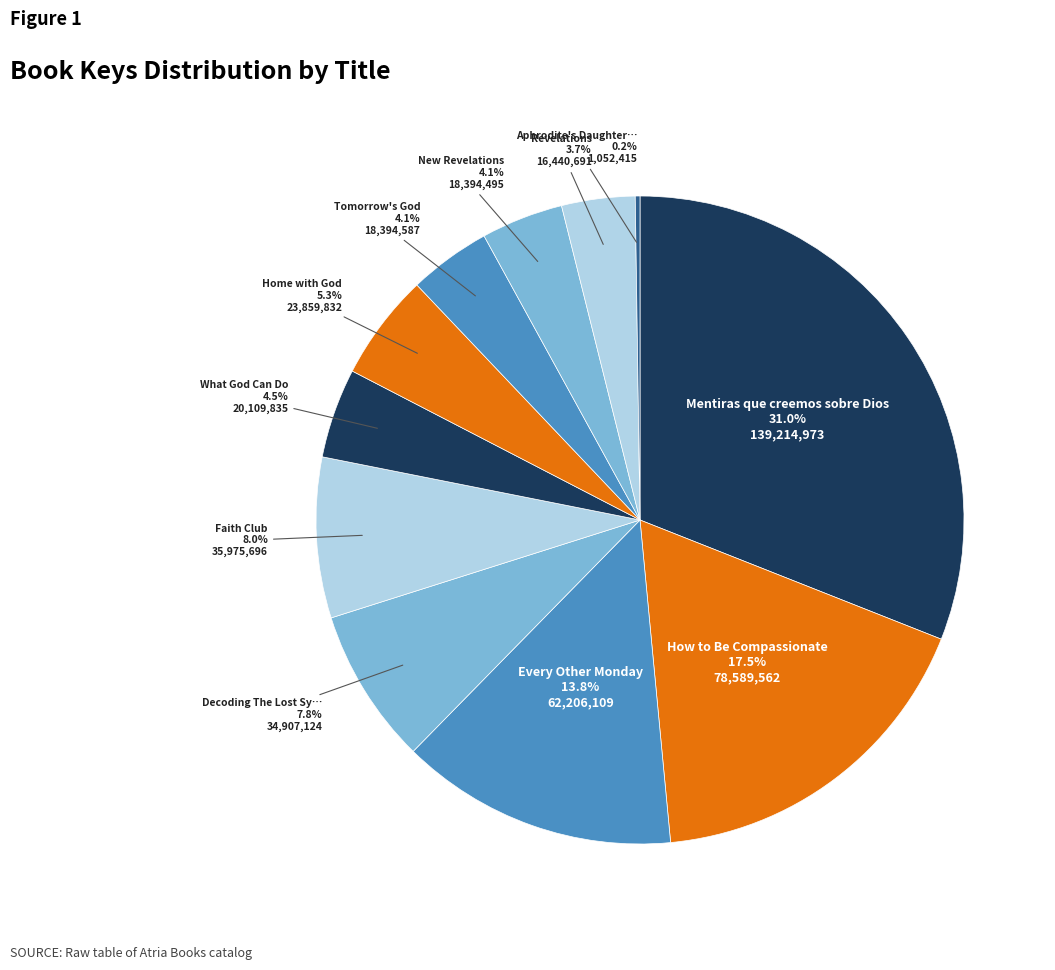

Which category has the biggest portion of the pie?

Mentiras que creemos sobre Dios